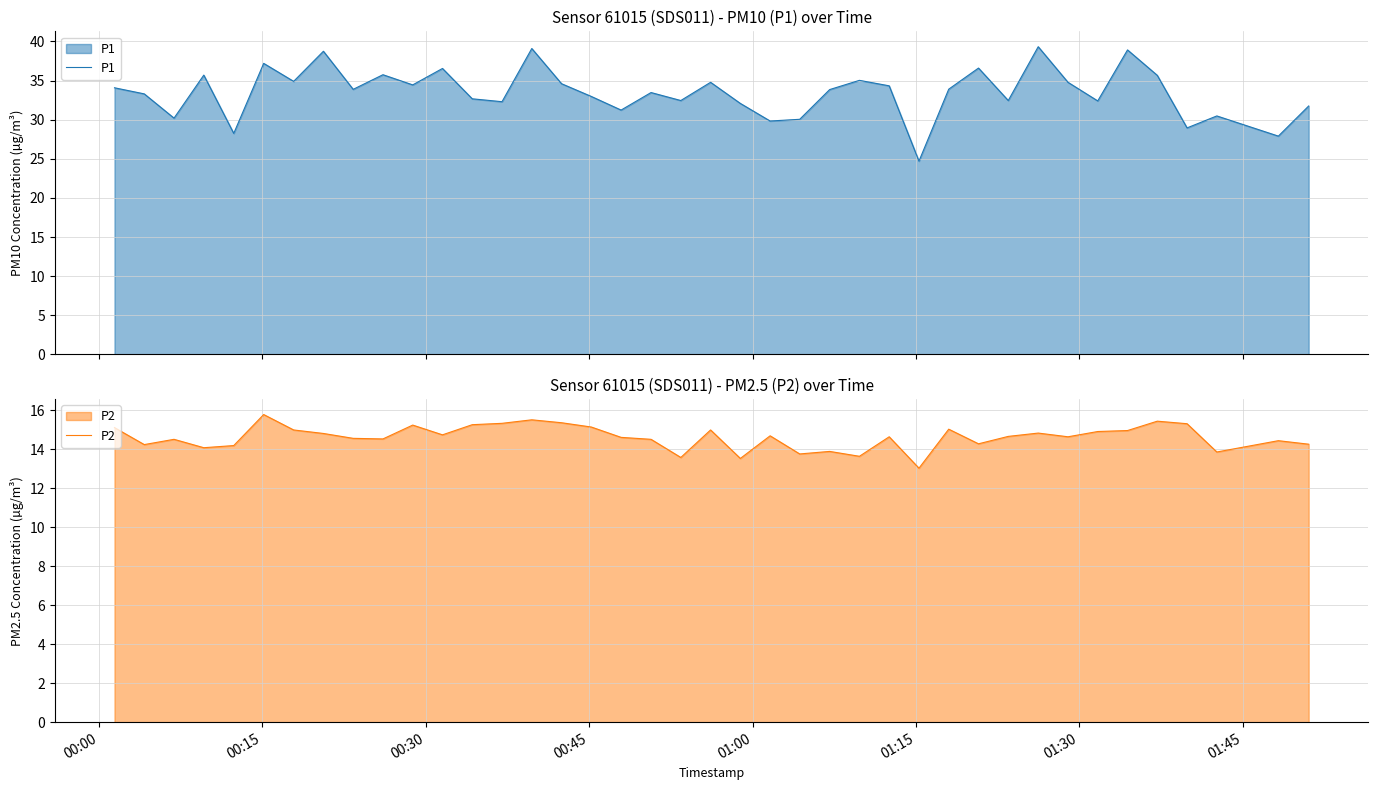

What is the maximum value for P2?

15.8